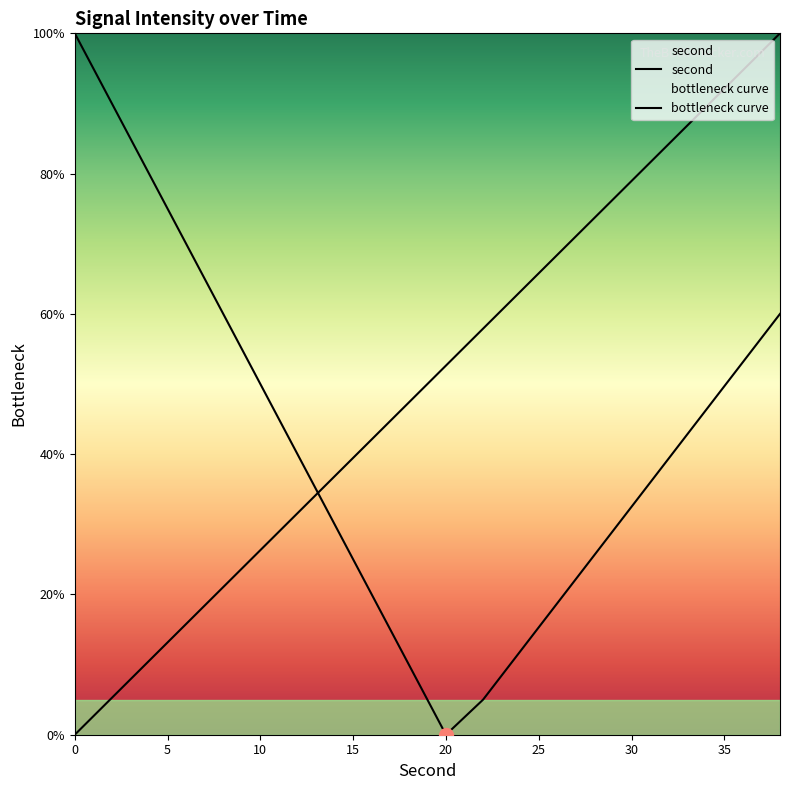

How many lines are shown in the chart?

2